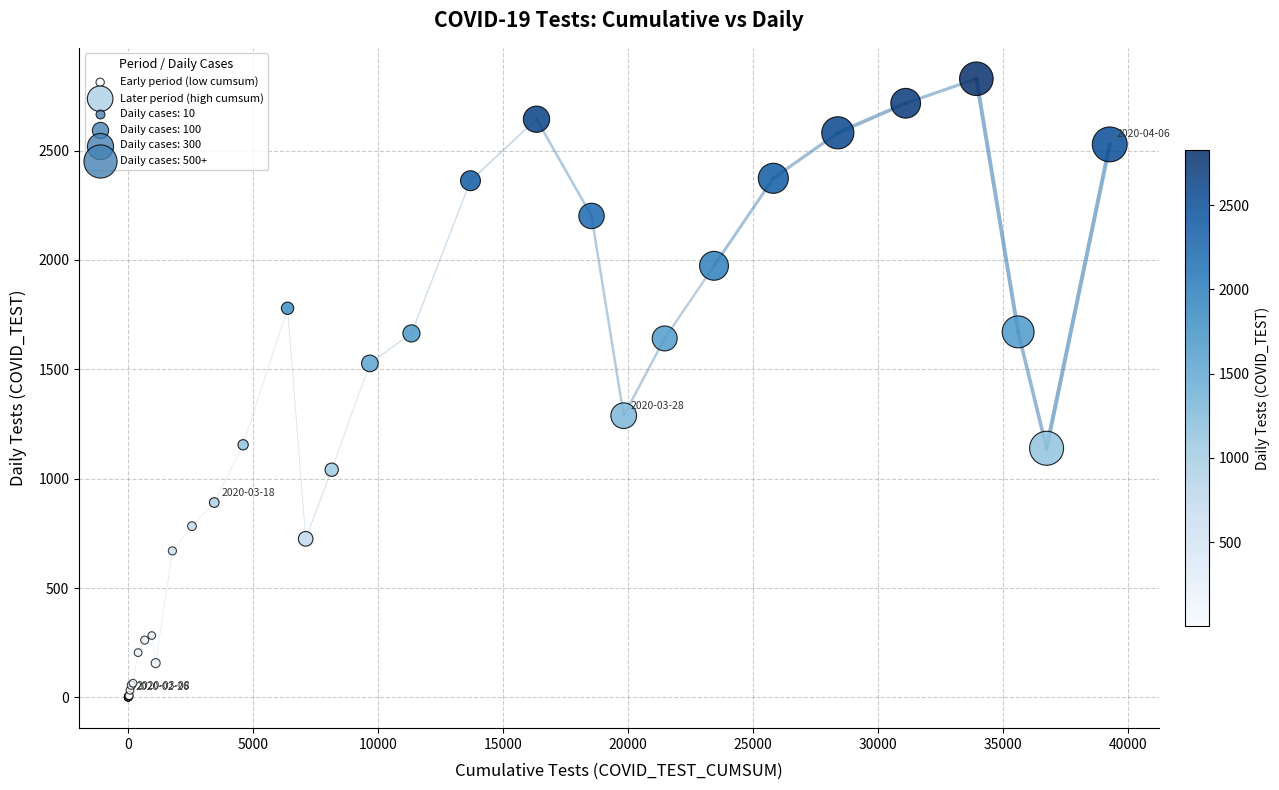

Which series contains the highest Y value?

Later period (high cumsum)